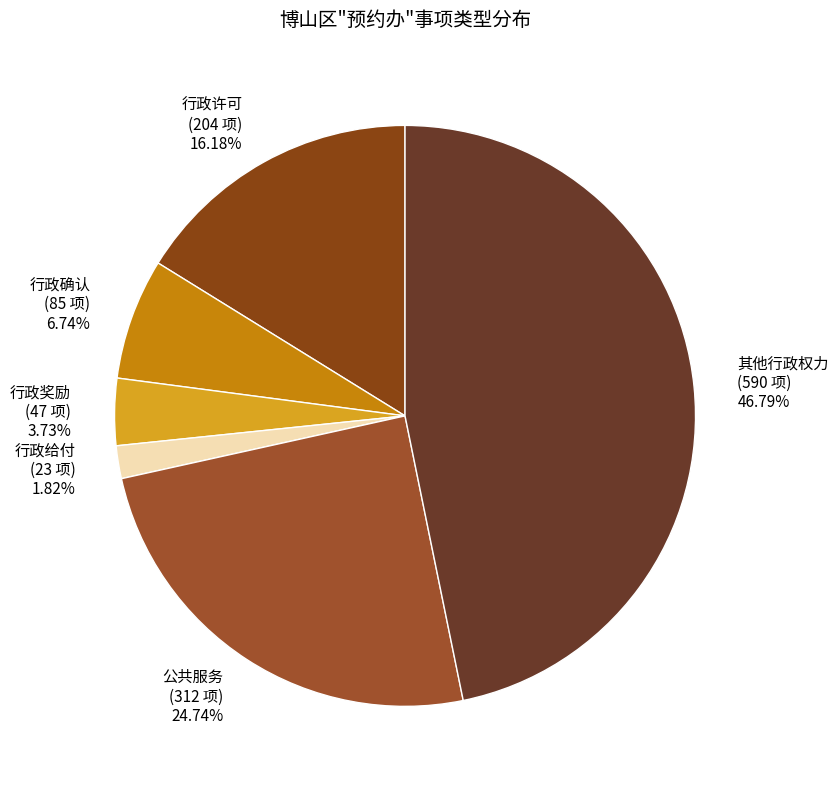

Is the sum of 行政许可 and 行政给付 greater than half?

No